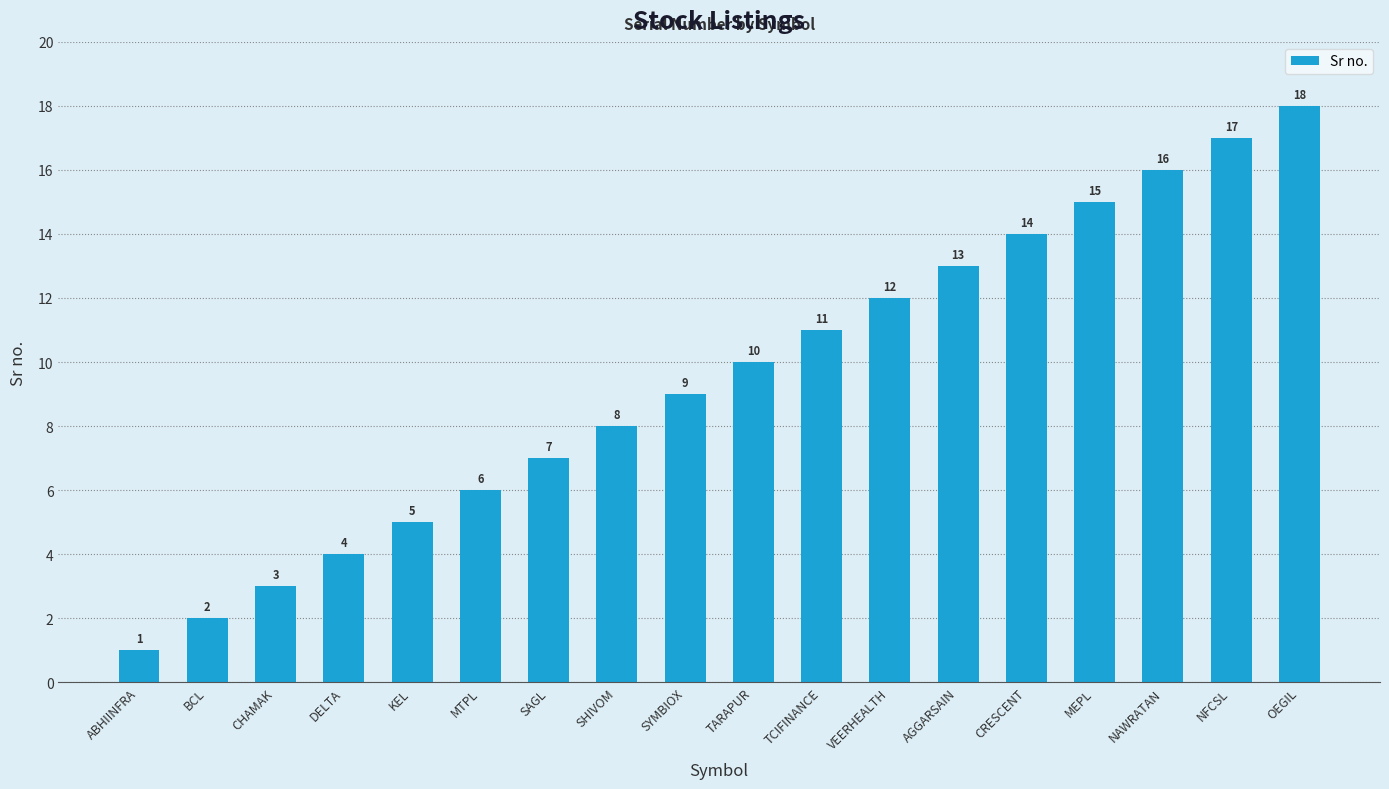

Rank the categories by value from lowest to highest.

ABHIINFRA, BCL, CHAMAK, DELTA, KEL, MTPL, SAGL, SHIVOM, SYMBIOX, TARAPUR, TCIFINANCE, VEERHEALTH, AGGARSAIN, CRESCENT, MEPL, NAWRATAN, NFCSL, OEGIL